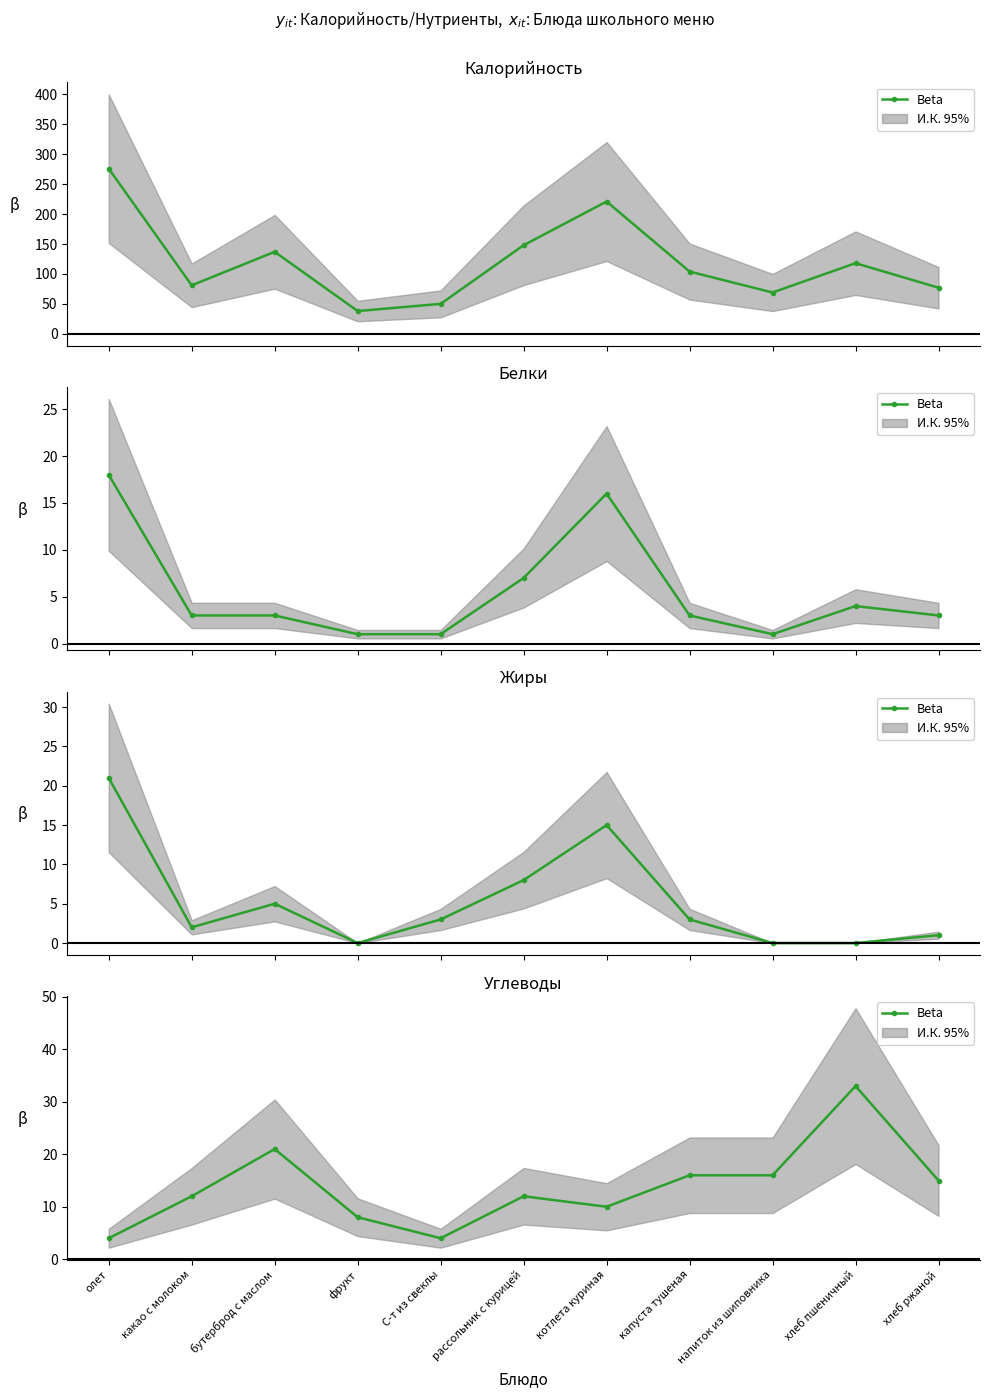

What is the difference between the second highest and second lowest values?

17